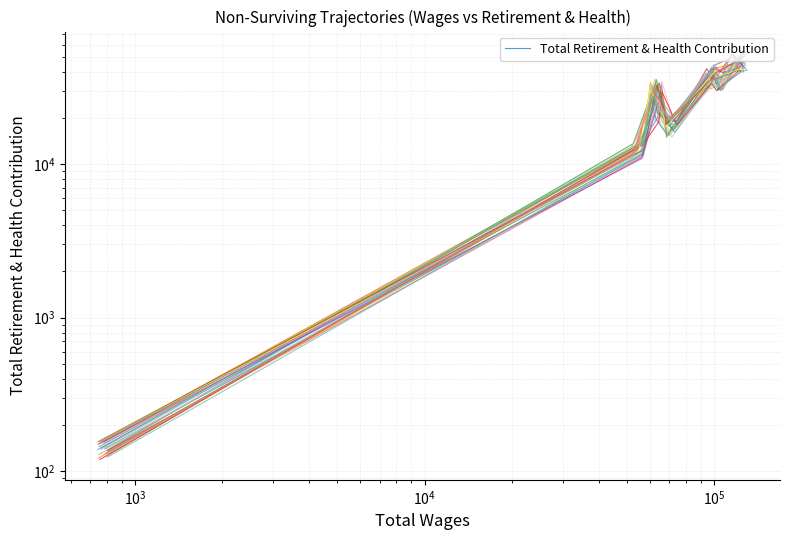

How many data points are above 28327?

5